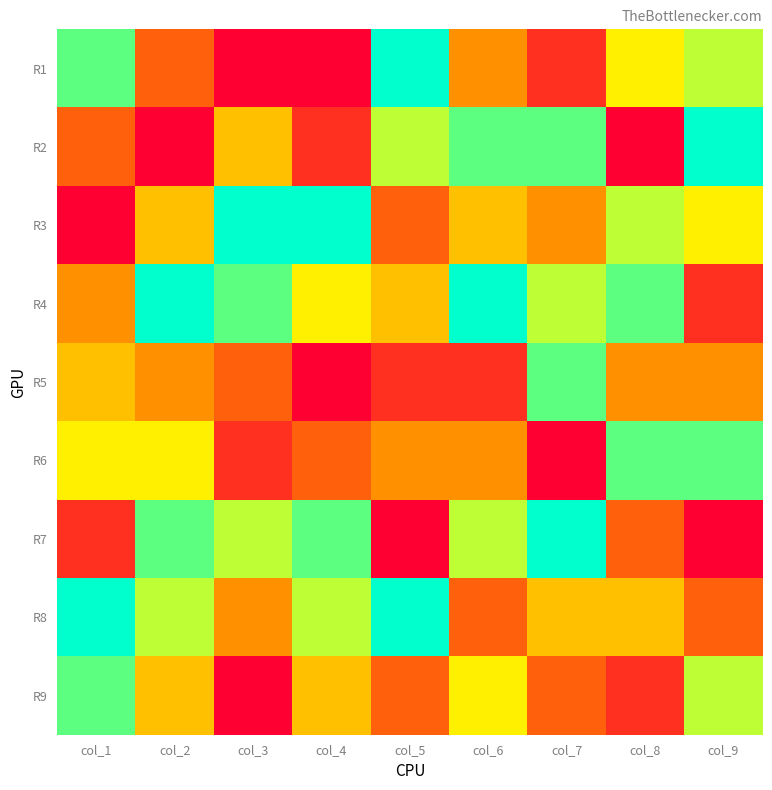

At col_3, list the series in order from largest to smallest.

R3, R4, R7, R2, R8, R5, R6, R1, R9